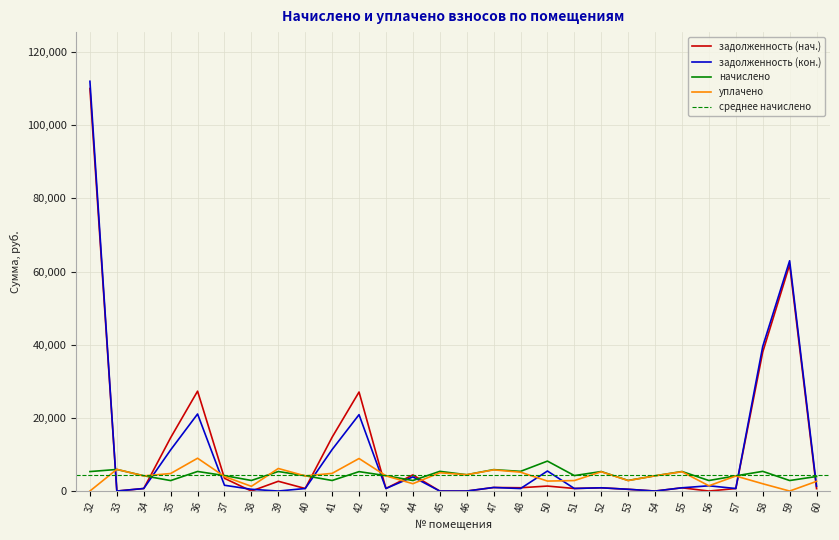

Read the задолженность (нач.) value at 47.

976.4